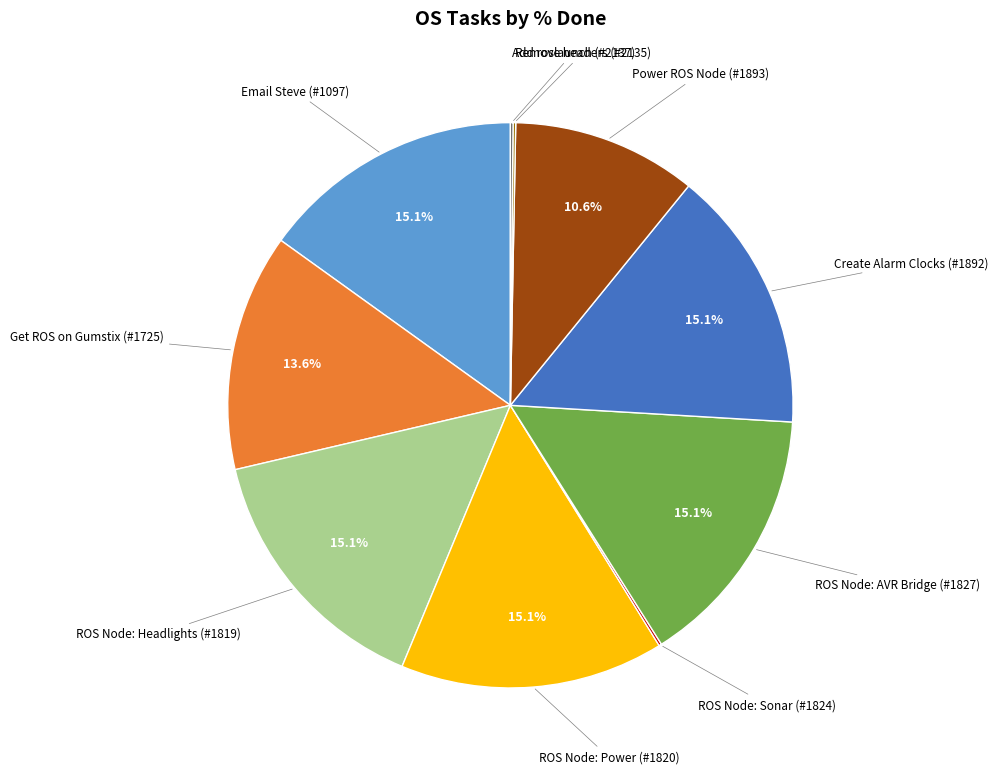

Does any single category account for the majority?

No